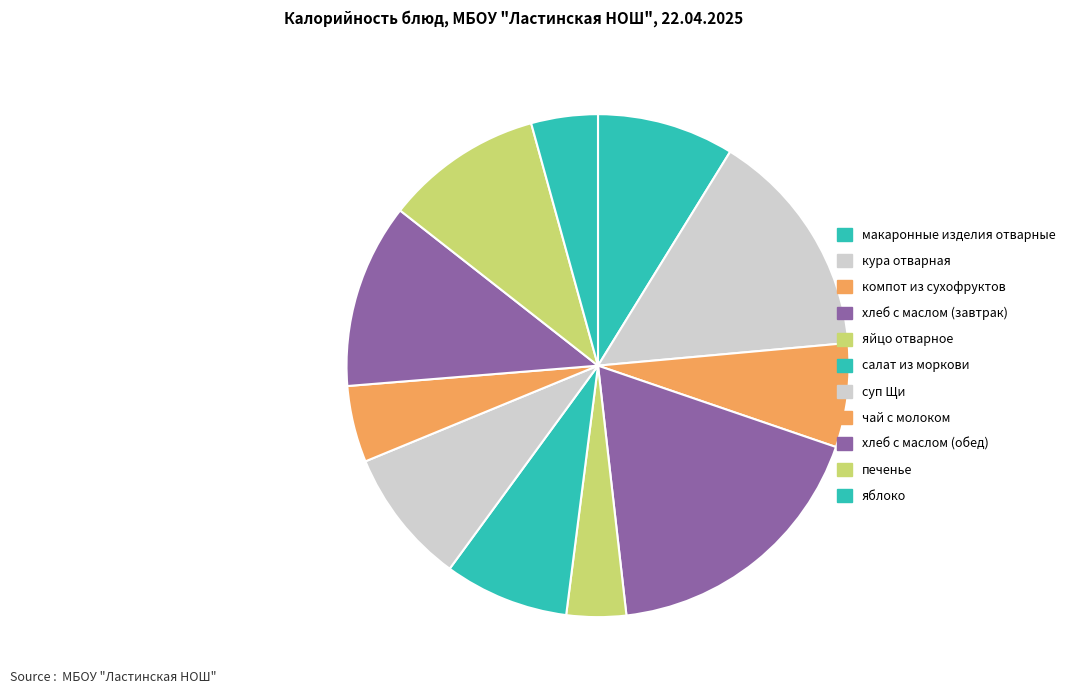

Count the number of slices in the pie.

11